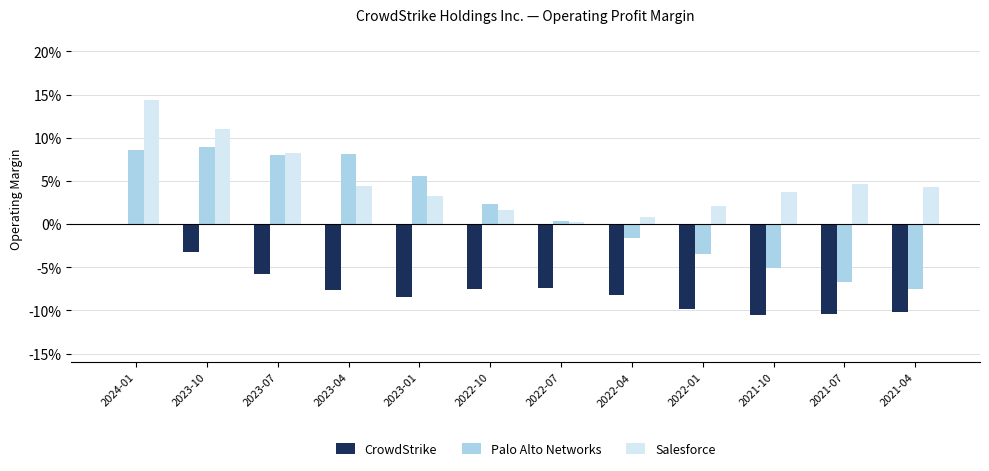

Rank the series by their maximum value, from lowest to highest.

CrowdStrike, Palo Alto Networks, Salesforce